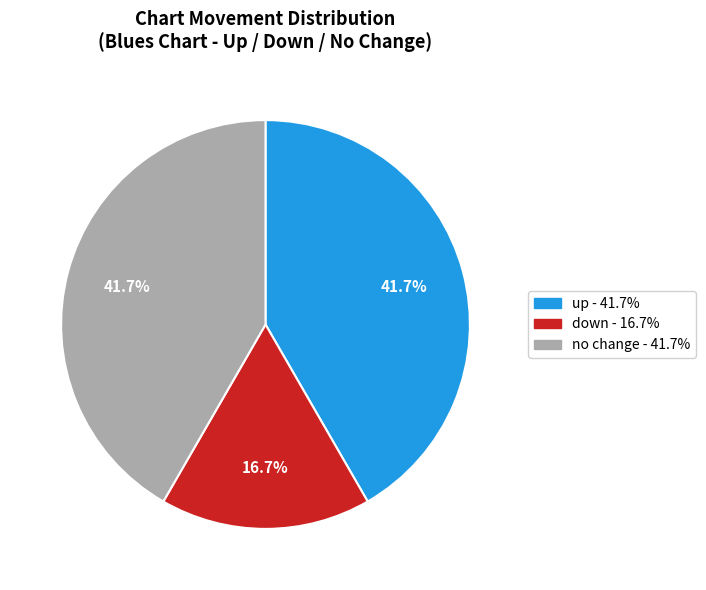

Does any single category account for the majority?

No